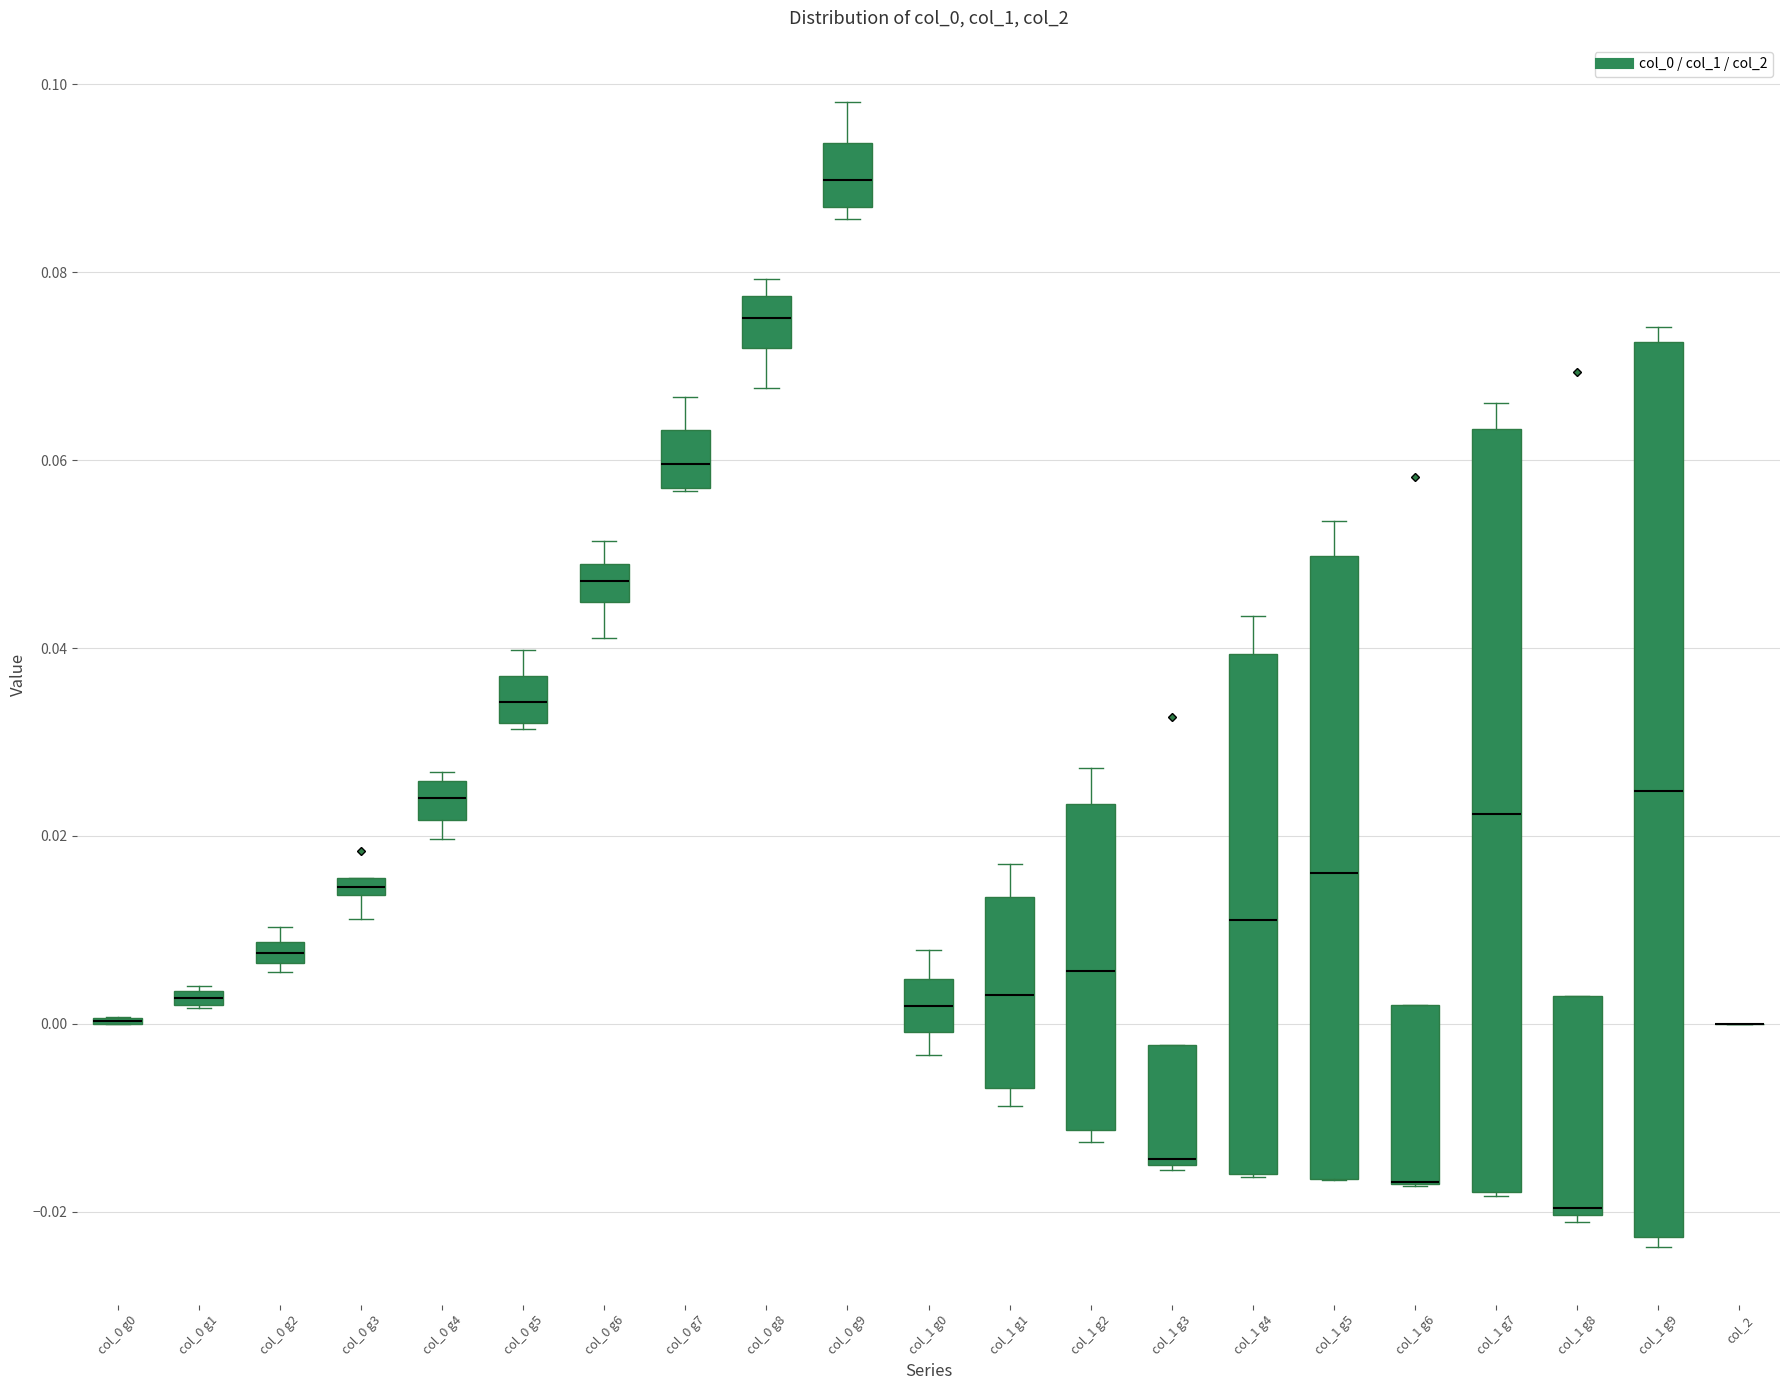

Where is the lower edge of the box for col_1 g3 on the y-axis? The values are not printed on the chart, so give them approximately, as read against the axis.

-0.014